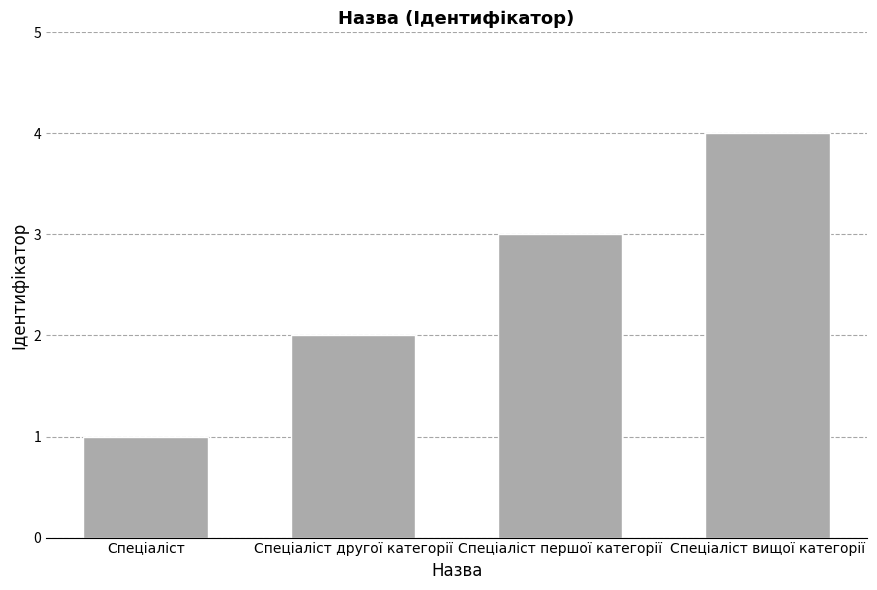

What is the change in value from Спеціаліст to Спеціаліст вищої категорії?

+3